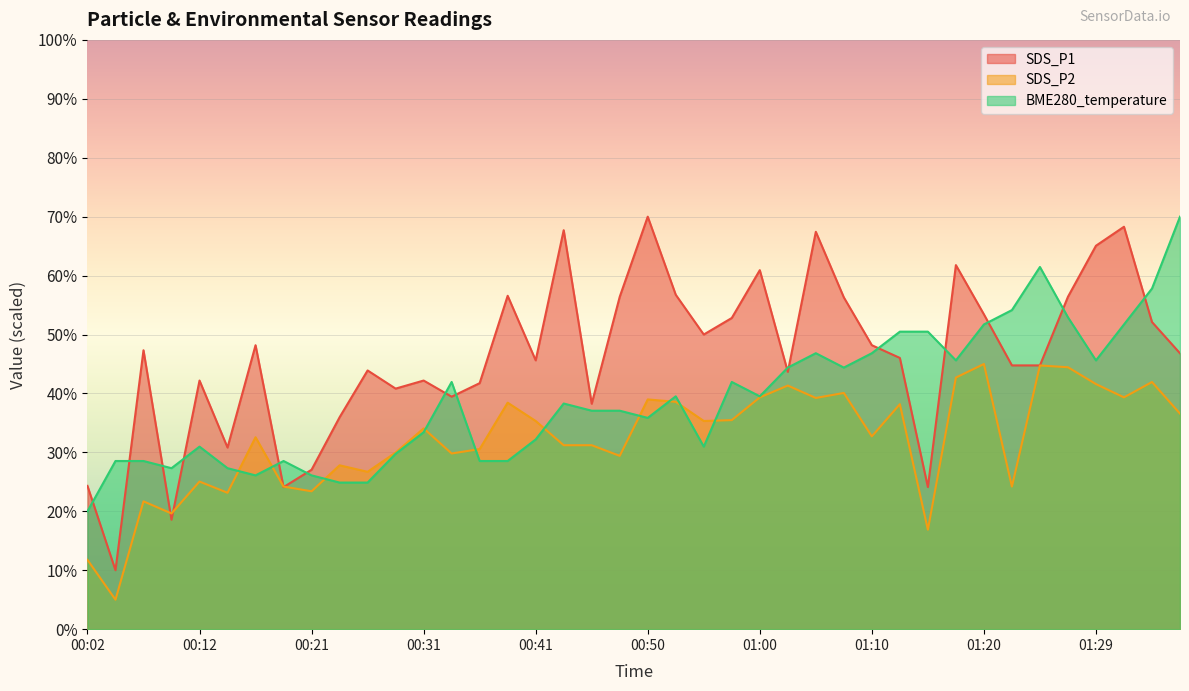

What is the highest value of the SDS_P2 series?

45.0